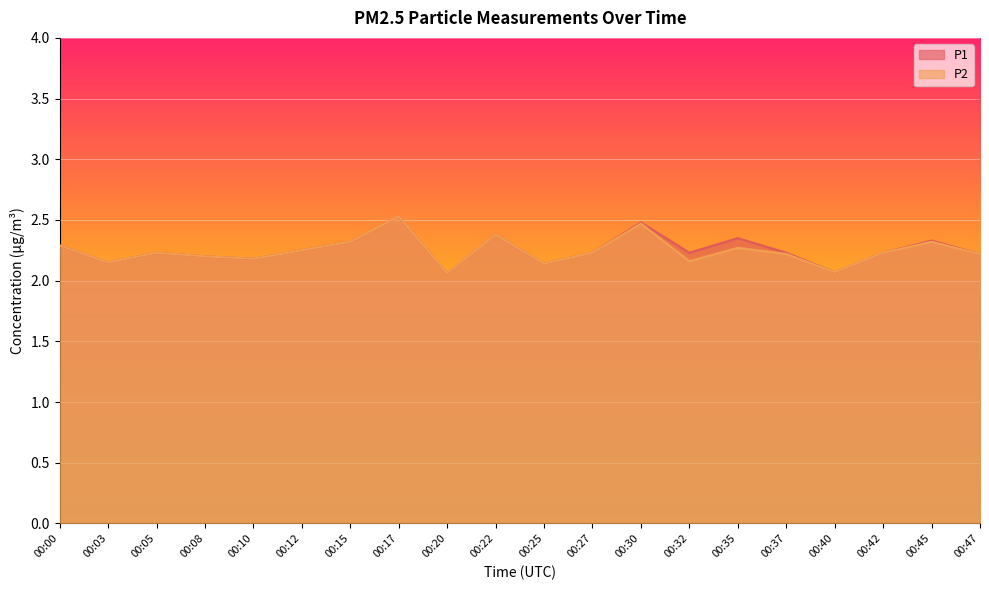

Which series has the largest total across all categories?

P1